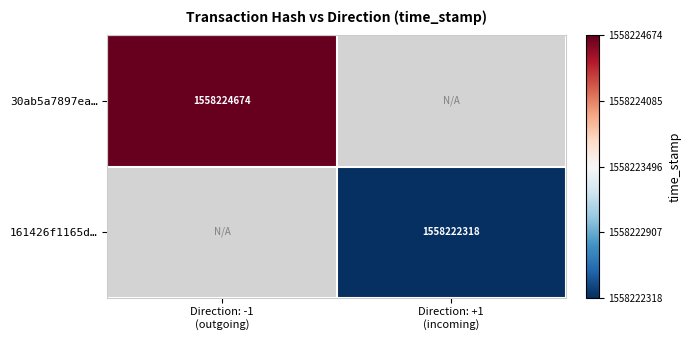

Rank the series by their average value, from highest to lowest.

30ab5a7897ea…, 161426f1165d…